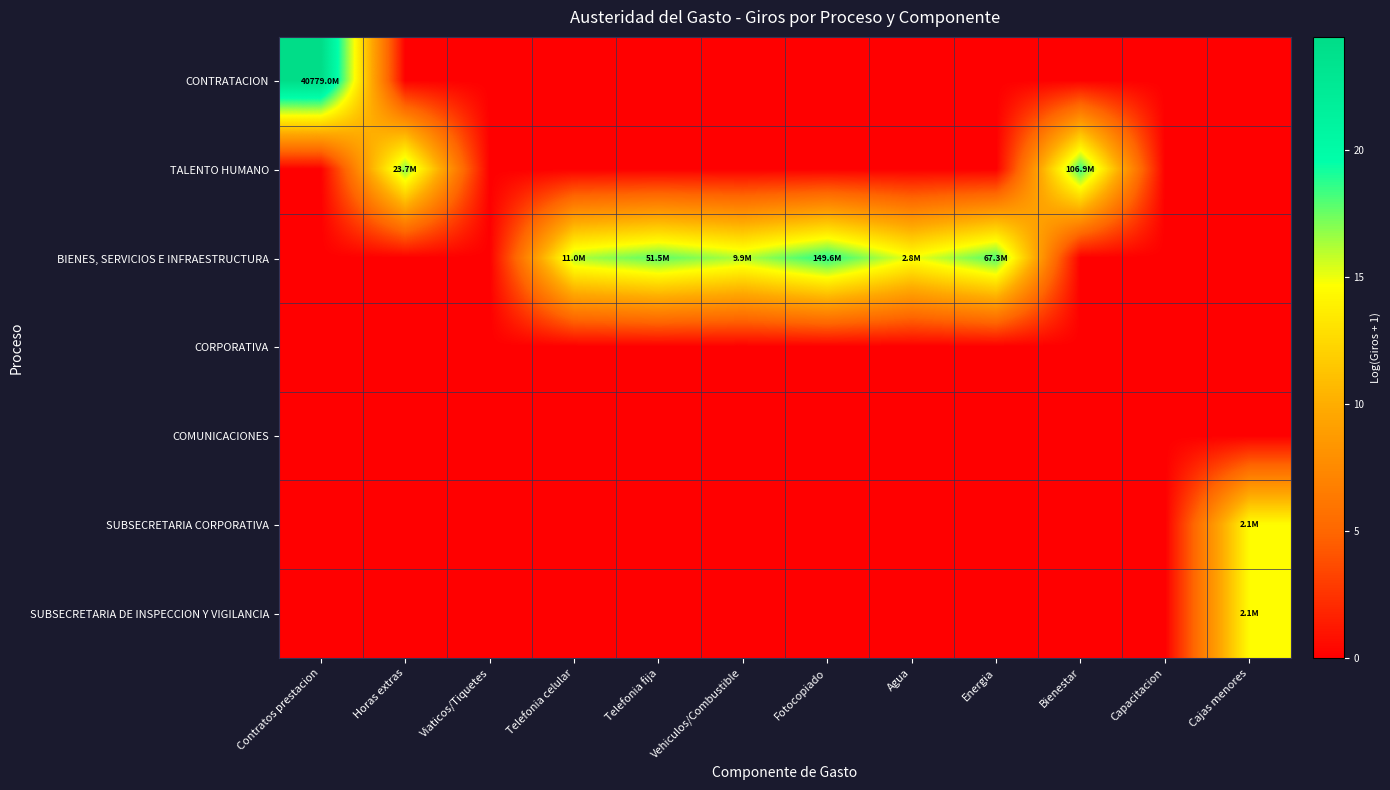

What is the difference between the highest and lowest values at Energia?

18.0